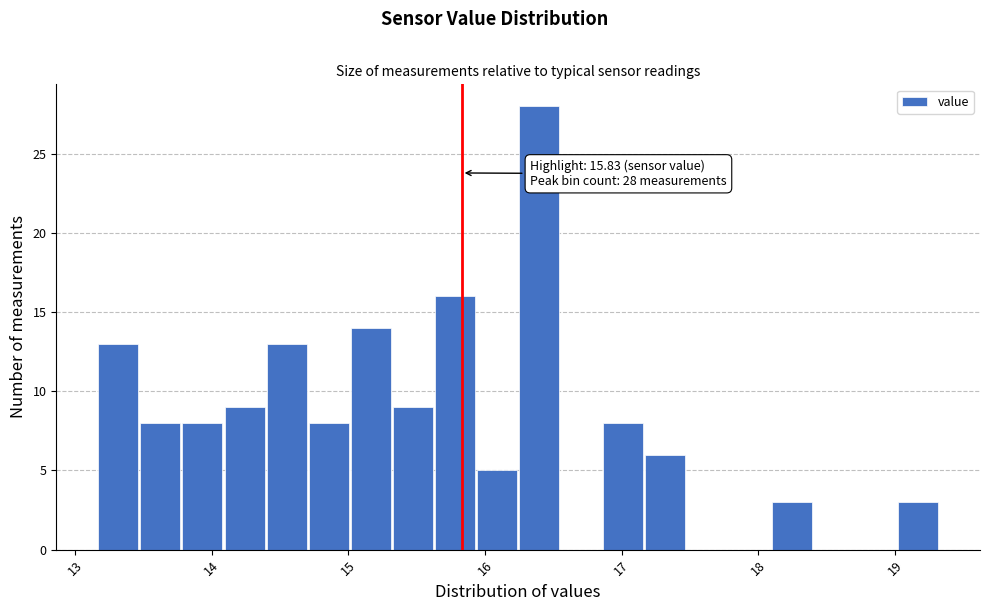

Around what value on the x-axis is the tallest bar? Give the approximate position of its centre, as read against the axis.

16.4